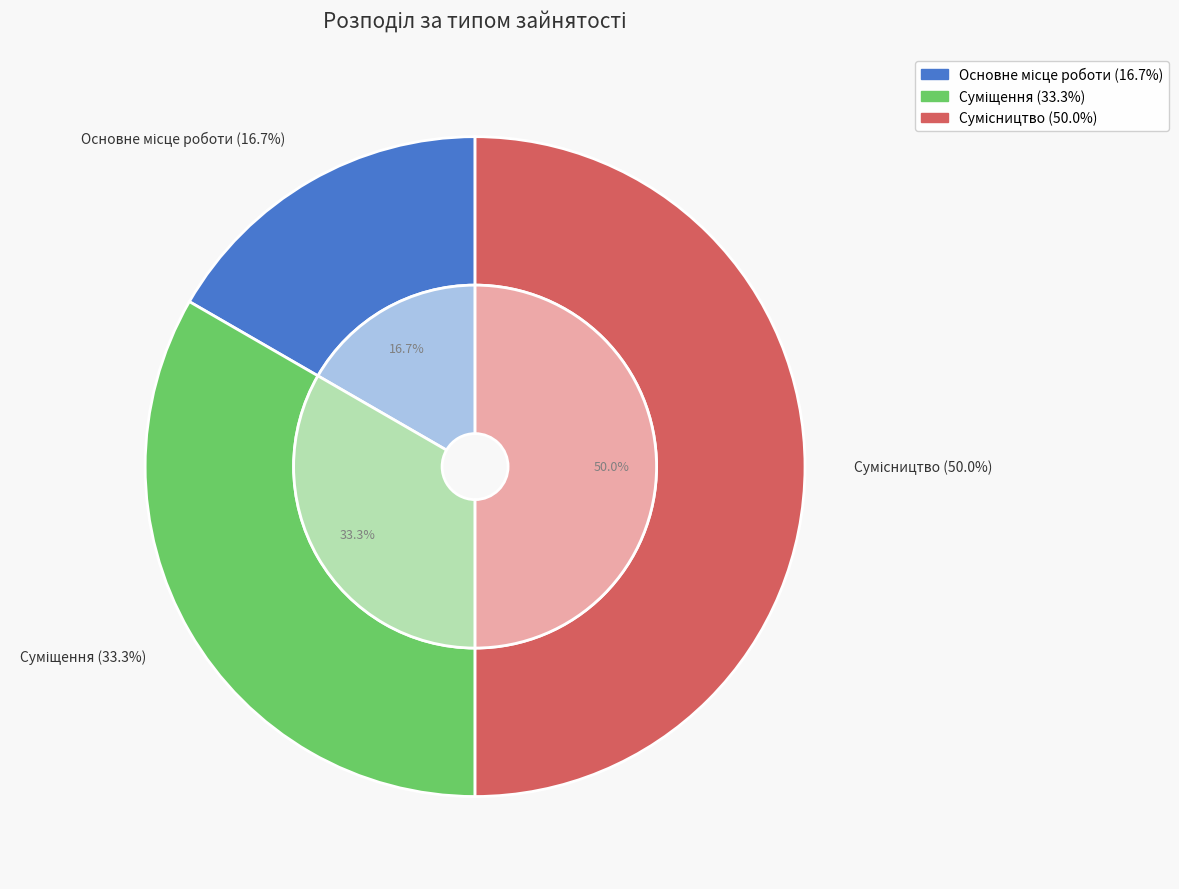

True or false: Основне місце роботи accounts for 17% of the total.

True